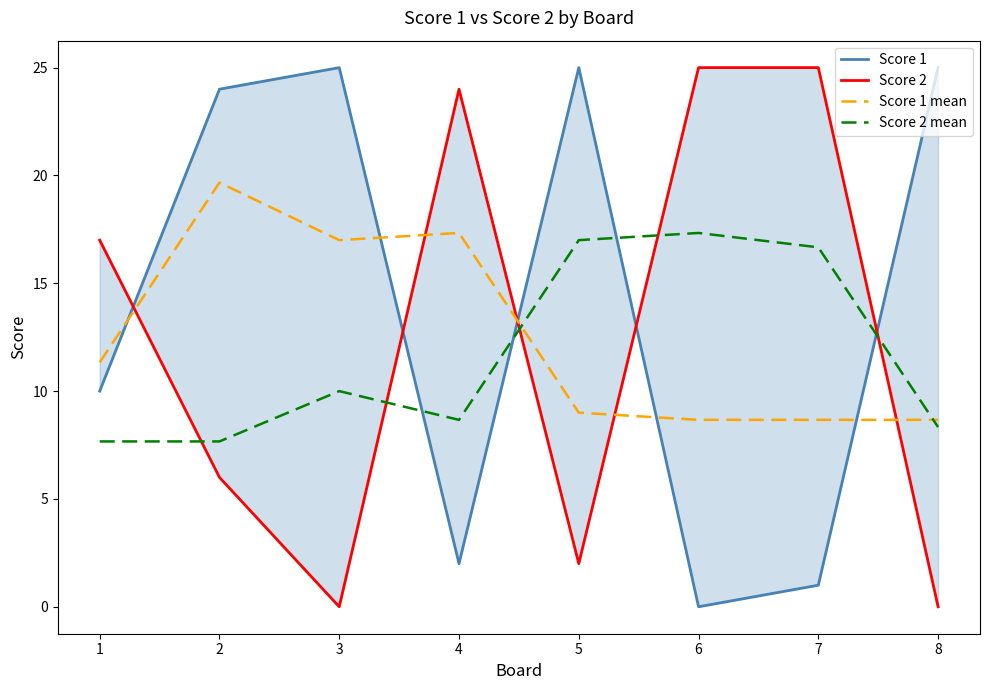

Where is the first local minimum for Score 1?

4